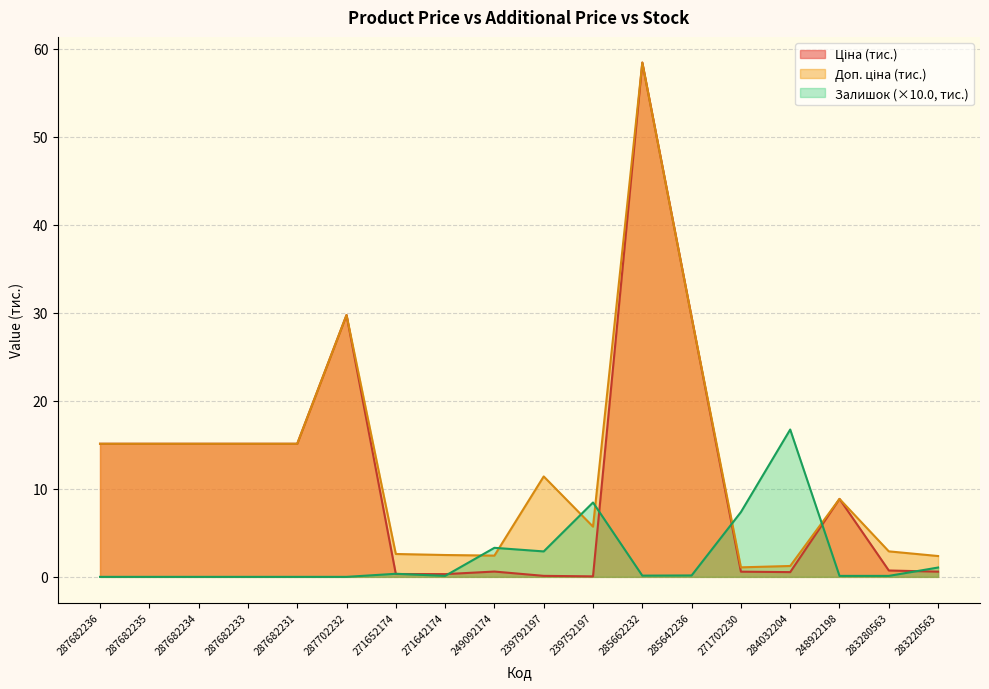

What is the average value of the Ціна series?

11.4